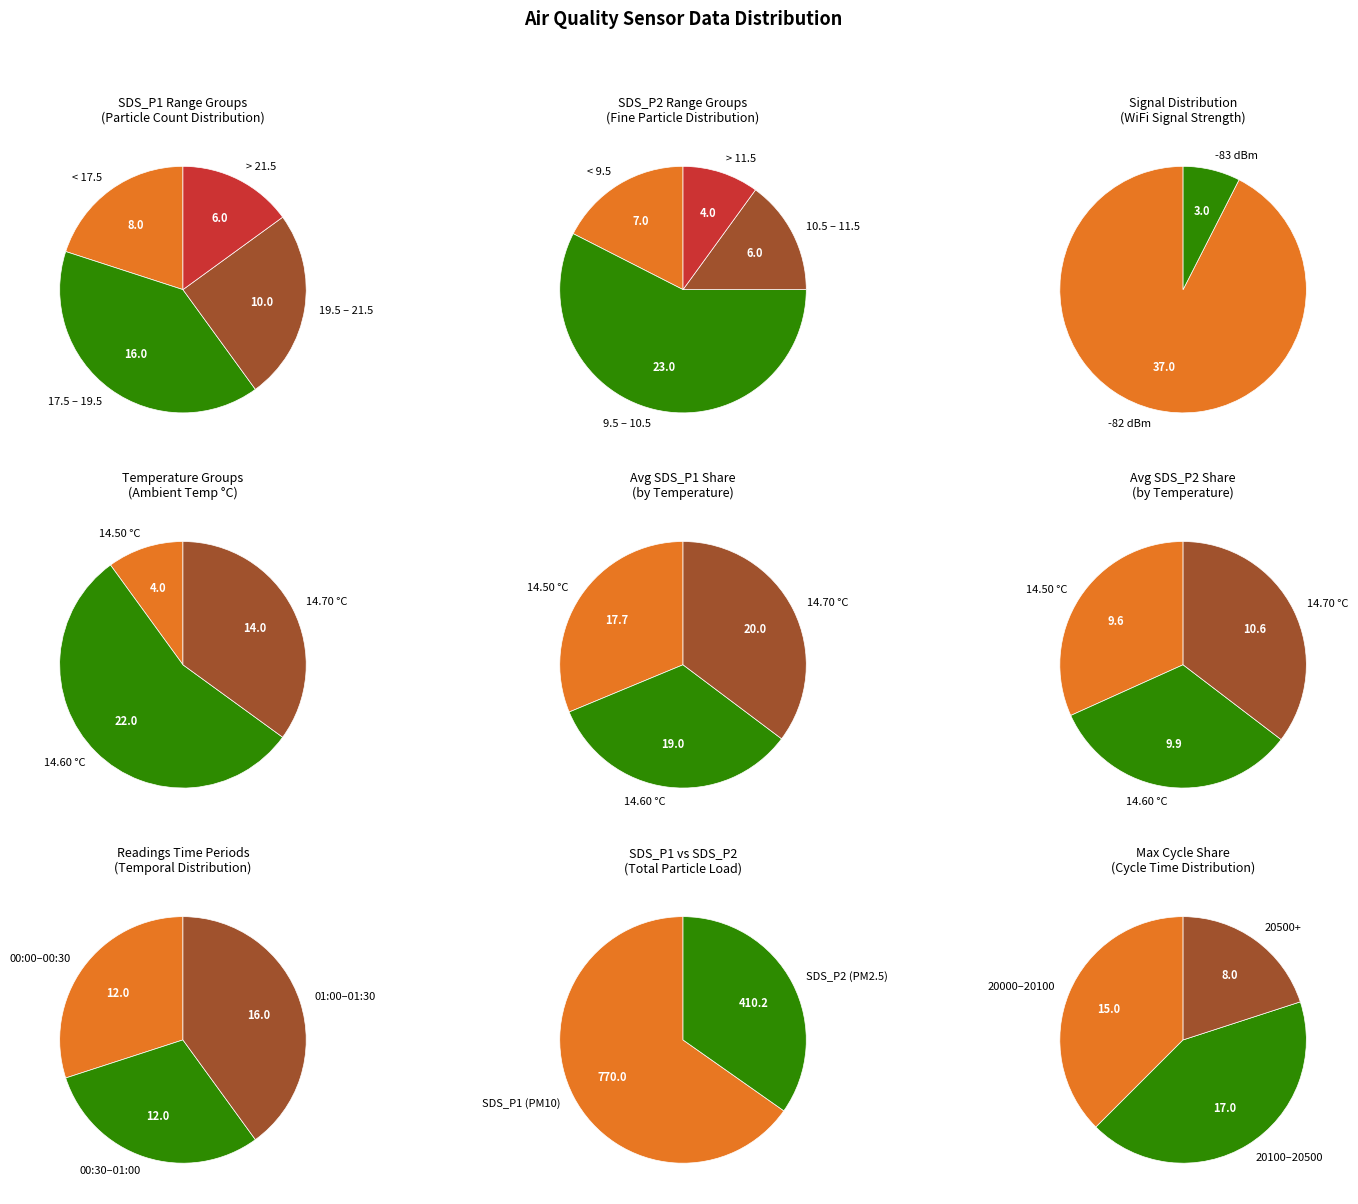

True or false: 16 accounts for 13% of the total.

False